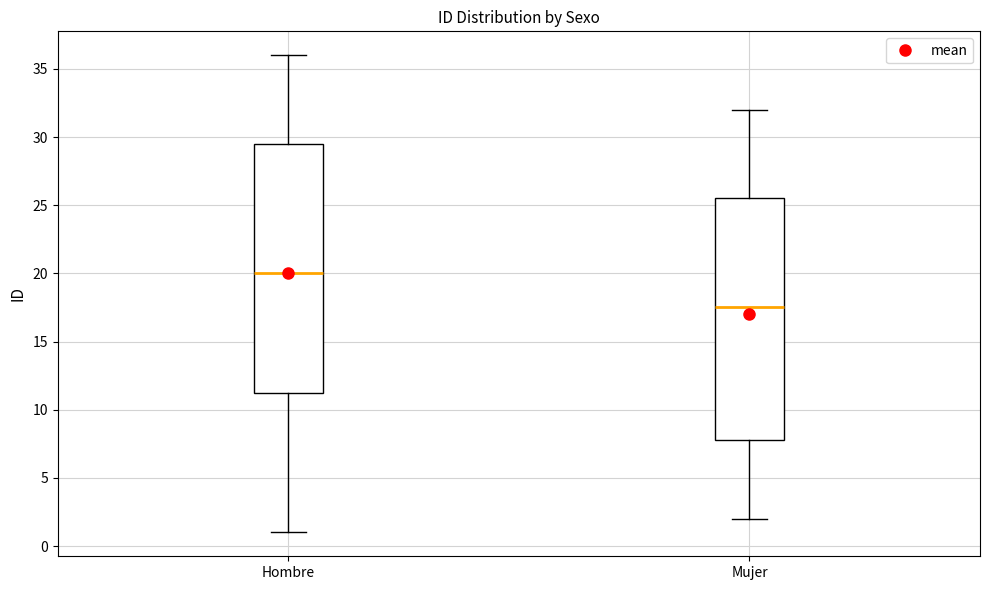

Where does the lower whisker of the box for Mujer end on the y-axis? The values are not printed on the chart, so give them approximately, as read against the axis.

2.0